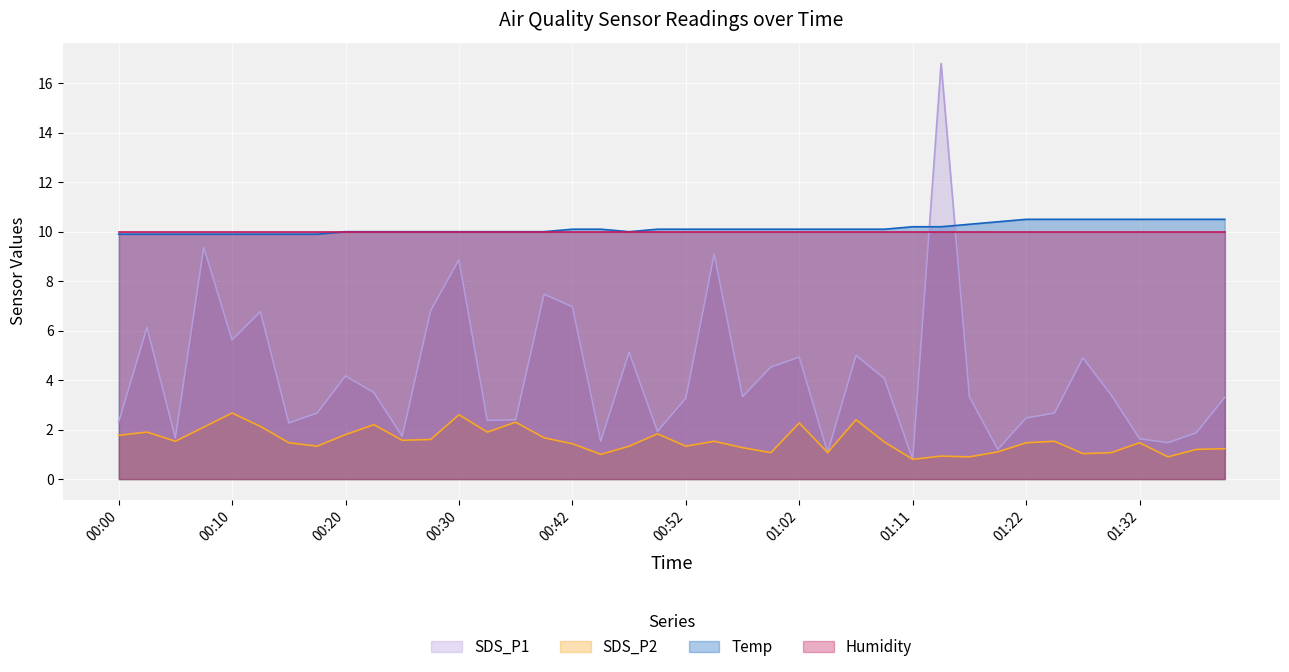

How many lines are shown in the chart?

4